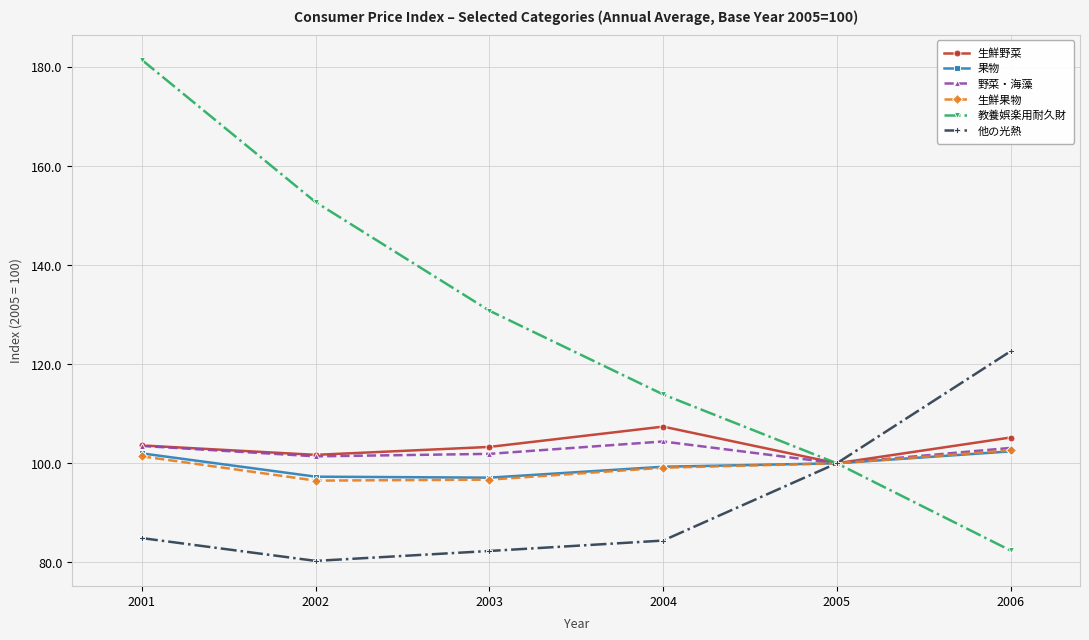

What is the difference between the 果物 values at 2001 and 2005?

2.0